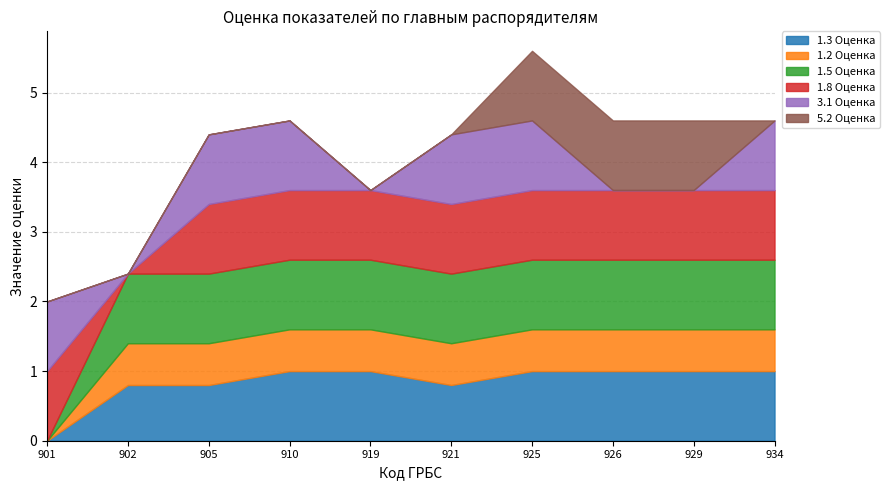

The 1.5 Оценка series shows 0.4 at 921. True or false?

False